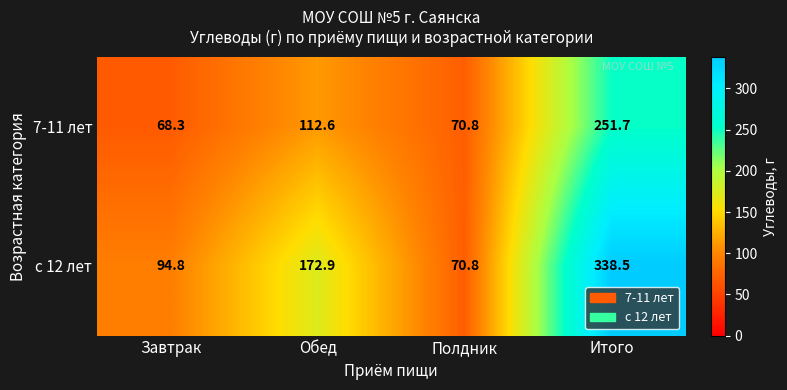

Reading left to right, list all the values displayed in this chart.

7-11 лет: 68.3	112.6	70.8	251.7
с 12 лет: 94.8	172.9	70.8	338.5